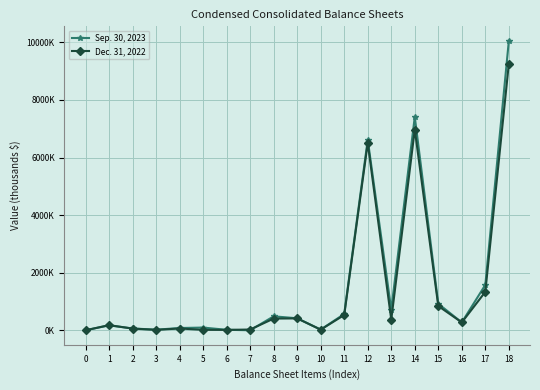

Reading left to right, what are all the values shown in this chart?

Sep. 30, 2023: 0=7768	1=175193	2=68271	3=25719	4=83391	5=99388	6=21705	7=5909	8=489227	9=421377	10=29584	11=569702	12=6616132	13=717353	14=7410853	15=924487	16=278297	17=1581059	18=10050841
Dec. 31, 2022: 0=4078	1=183669	2=63473	3=20320	4=66733	5=20265	6=18465	7=31624	8=410978	9=417476	10=26841	11=535114	12=6504612	13=372988	14=6972823	15=846686	16=278297	17=1338462	18=9257377